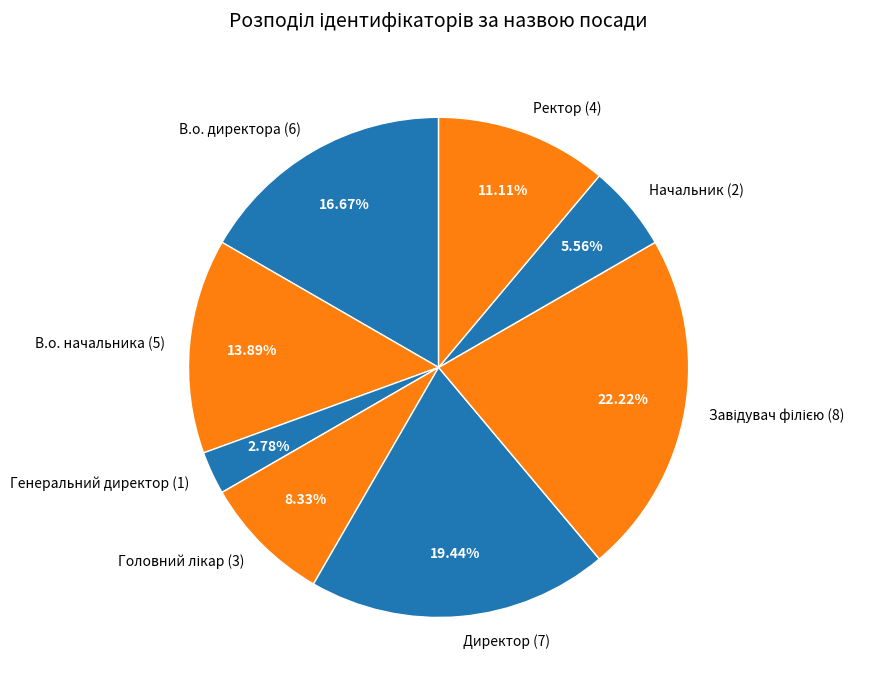

Between Генеральний директор (1) and В.о. директора (6), which is larger?

В.о. директора (6)